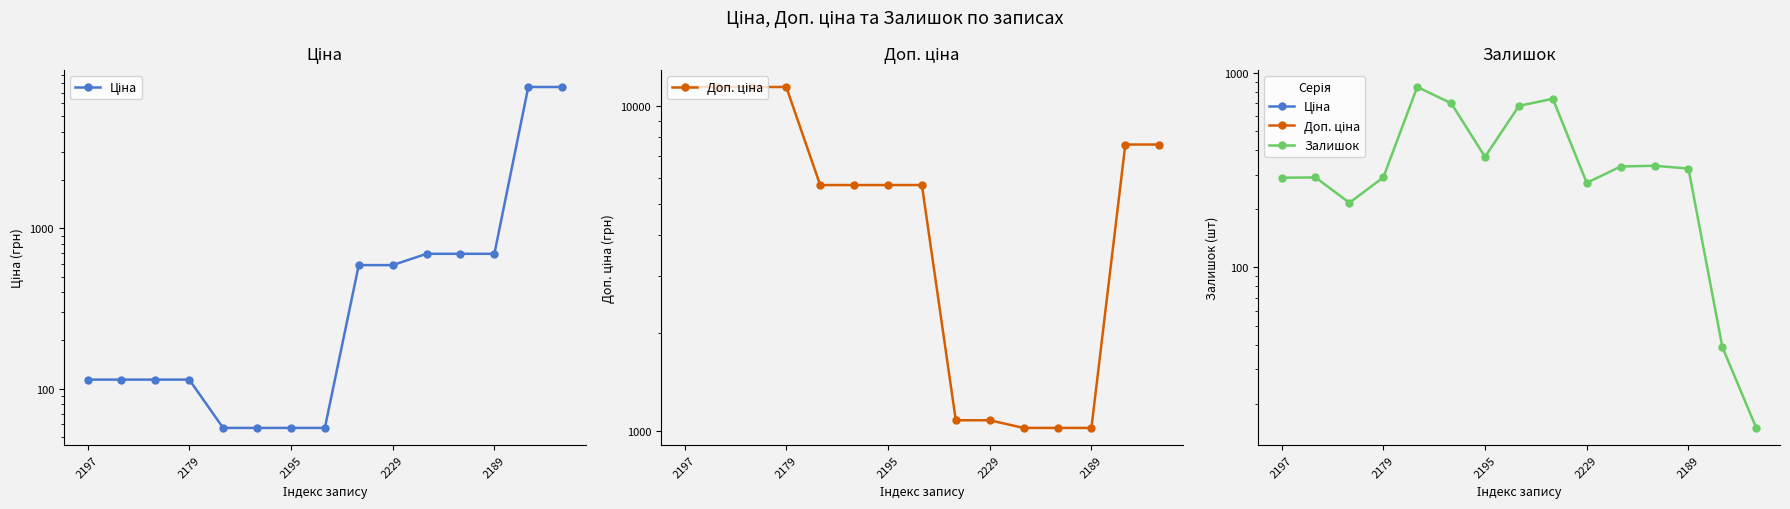

Reading left to right, transcribe all the data shown in this chart.

Ціна: 114.1	114.1	114.1	114.1	57.0	57.0	57.0	57.0	589.9	589.9	693.7	693.7	693.7	7596.5	7596.5
Доп. ціна: 11410.0	11410.0	11410.0	11410.0	5705.0	5705.0	5705.0	5705.0	1081.7	1081.7	1024.6	1024.6	1024.6	7596.5	7596.5
Залишок: 289.0	290.0	215.0	290.0	845.0	698.0	370.0	676.0	735.0	272.0	330.0	333.0	322.0	39.0	15.0